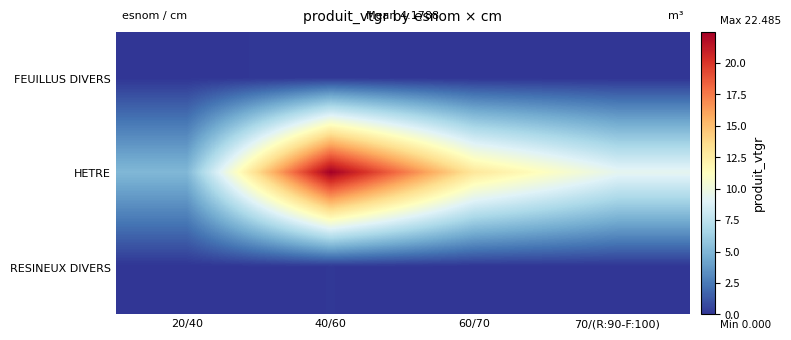

What is the total value across all series at 60/70?

12.9